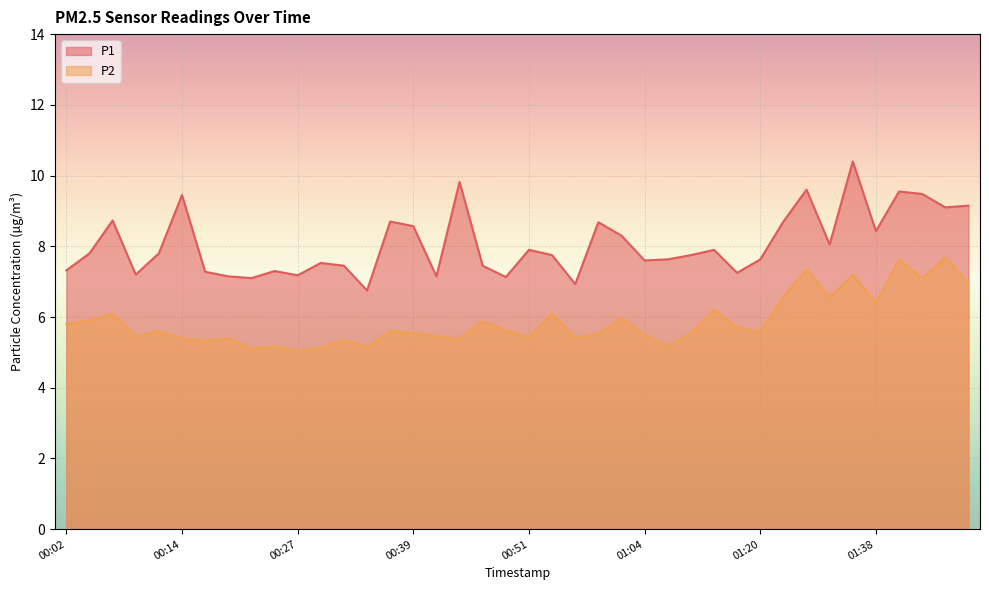

What is the highest value of the P1 series?

10.4